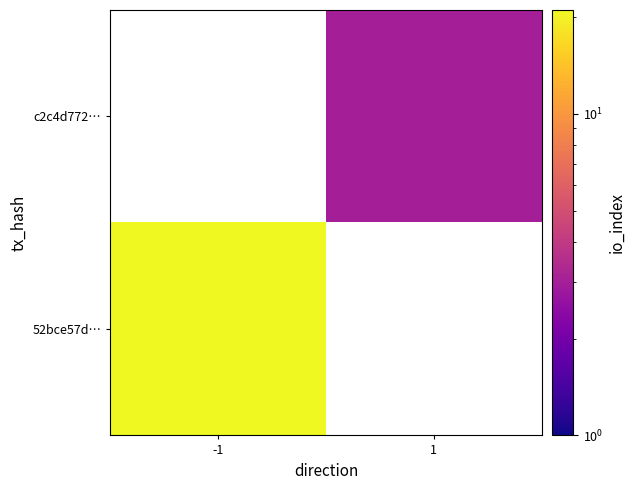

How many positive values does the 52bce57d… series have?

1